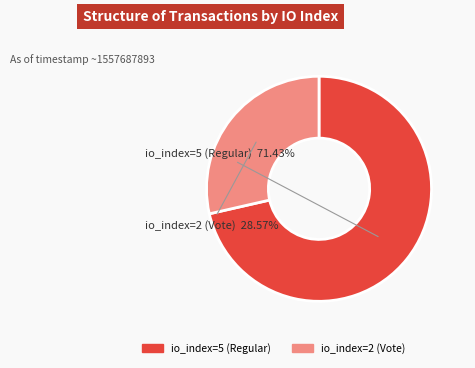

Rank the categories by value from lowest to highest.

io_index=2 (Vote), io_index=5 (Regular)